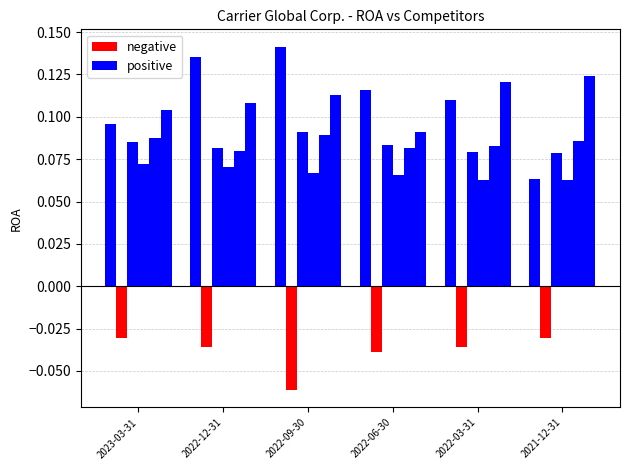

Is it true that the value at 2022-12-31 is 0.1?

True